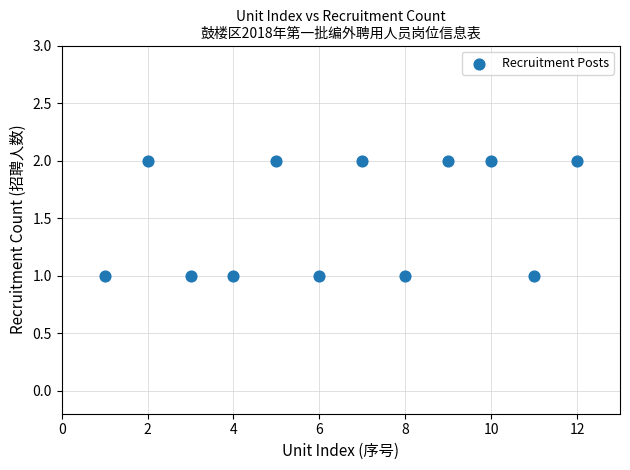

What is the average X value?

6